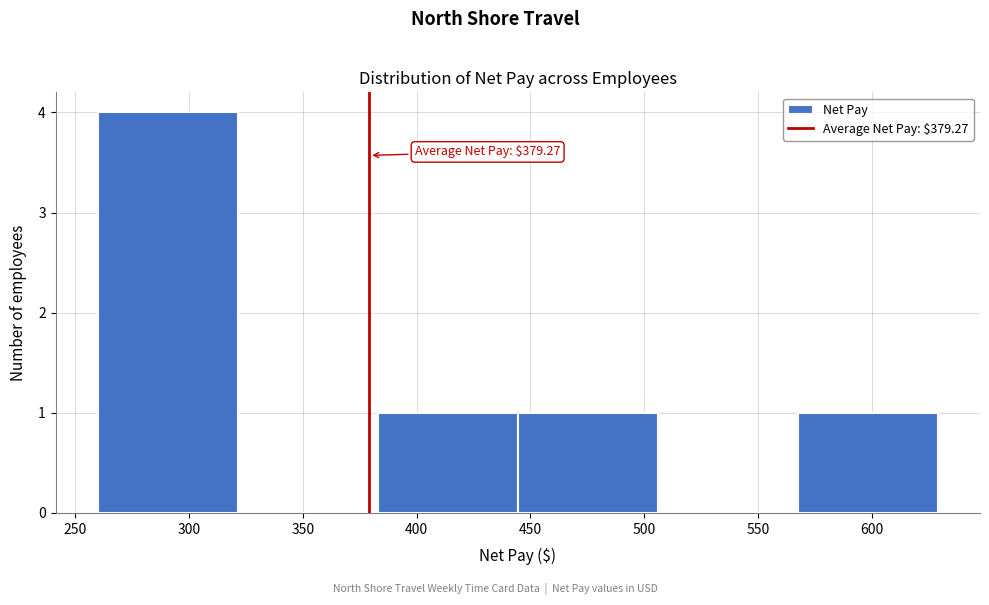

Over which range of the x-axis is the bar tallest?

260 to 320